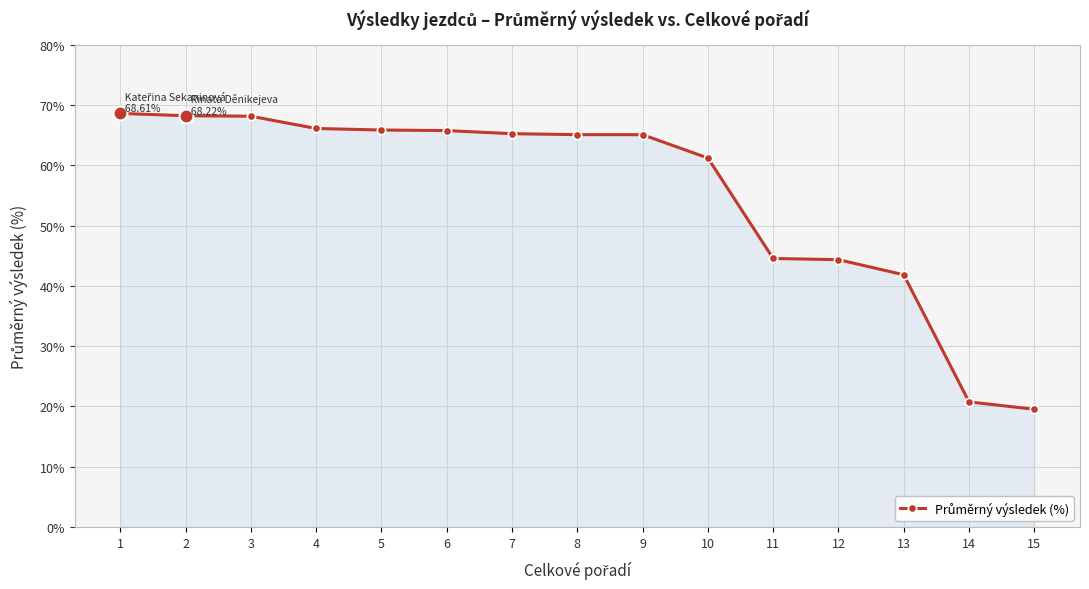

What is the value of the 3rd point from the left?

68.1